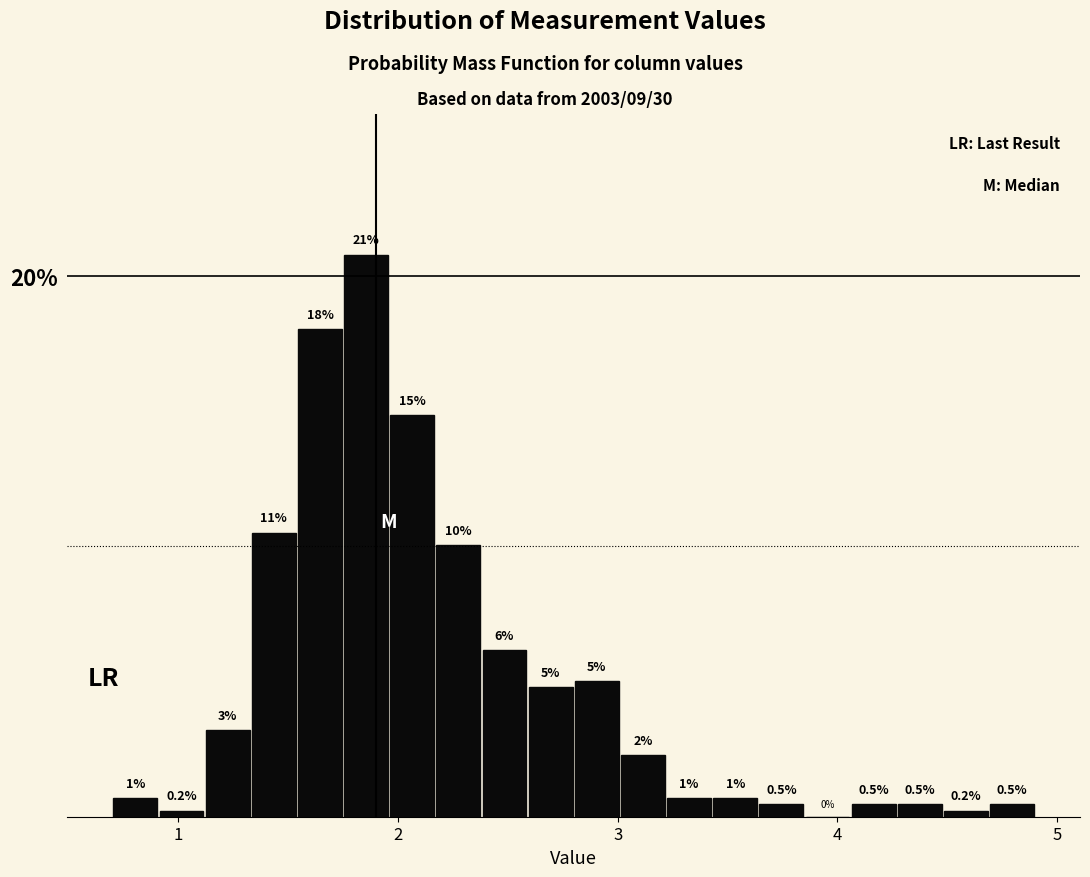

Around what value on the x-axis is the tallest bar? Give the approximate position of its centre, as read against the axis.

1.9